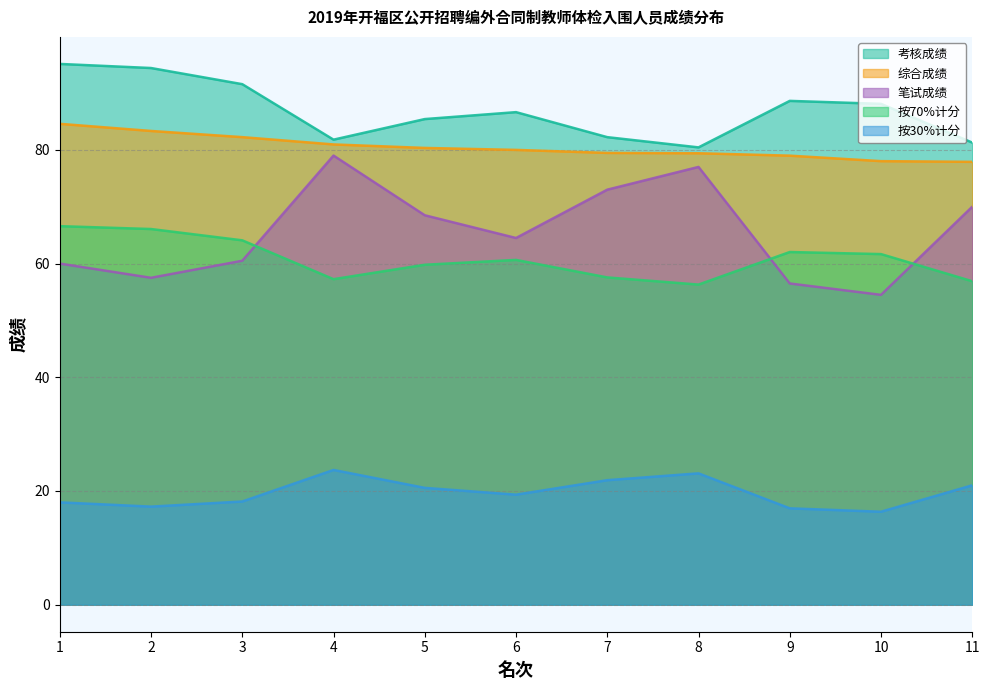

At which label does 按70%计分 reach its peak?

1